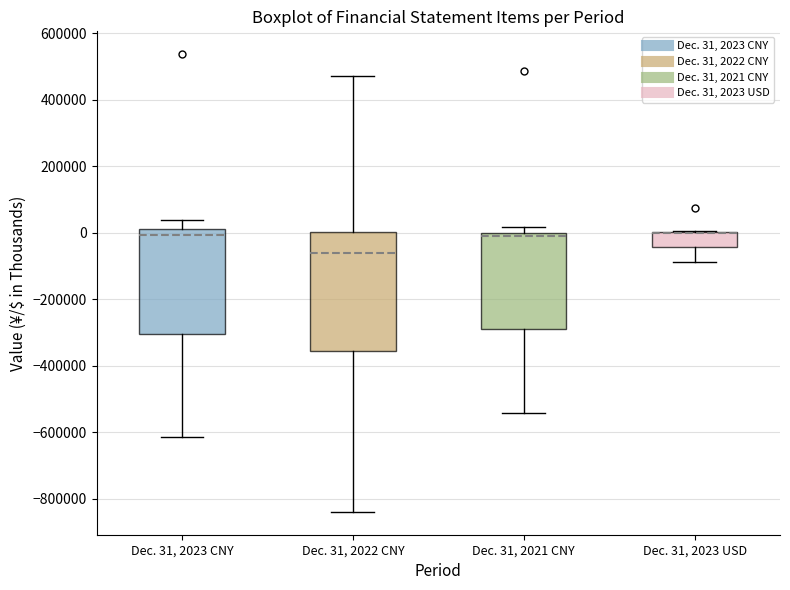

Reading left to right, transcribe this box plot: for each box, give where its median line is, the range the box spans, and where its two whiskers end, as read against the y-axis. The values are not printed on the chart, so give them approximately, as read against the axis.

Dec. 31, 2023 CNY: median 0, box -300000 to 20000, whiskers -620000 to 40000
Dec. 31, 2022 CNY: median -60000, box -360000 to 0, whiskers -840000 to 480000
Dec. 31, 2021 CNY: median -20000, box -300000 to 0, whiskers -540000 to 20000
Dec. 31, 2023 USD: median 0 (drawn on the box's upper edge), box -40000 to 0, whiskers -80000 to 0